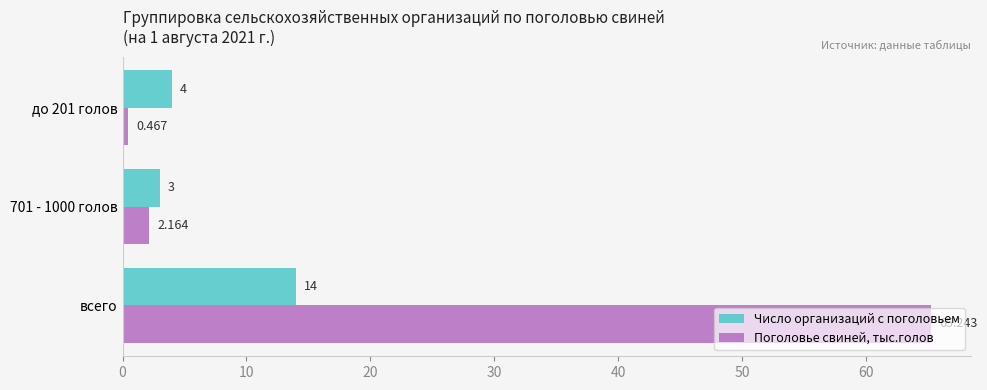

Which series has the largest range (max minus min)?

Поголовье свиней, тыс.голов